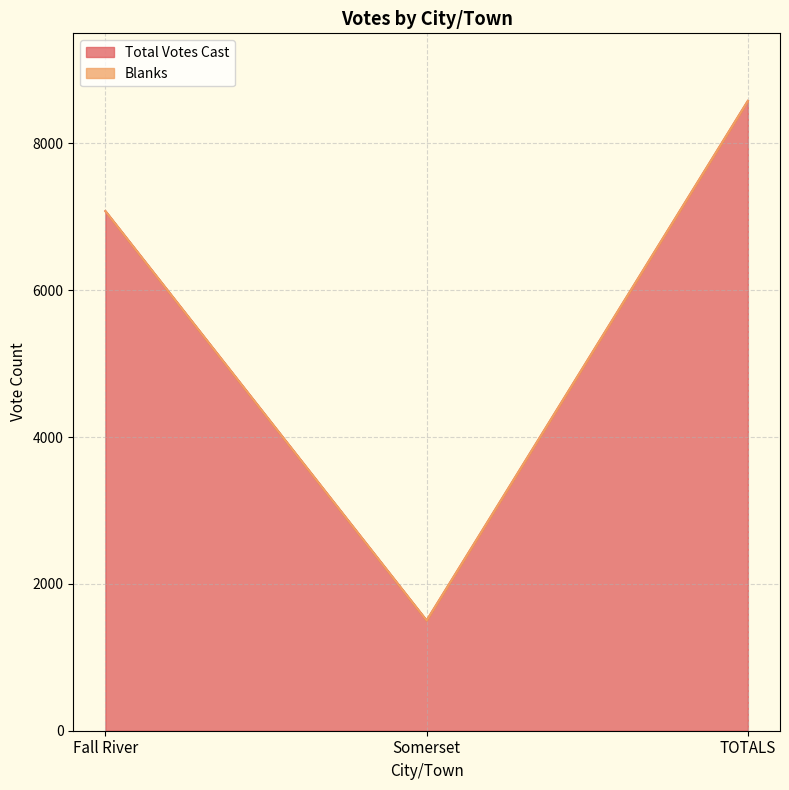

Is it true that the value at TOTALS is 15248?

False